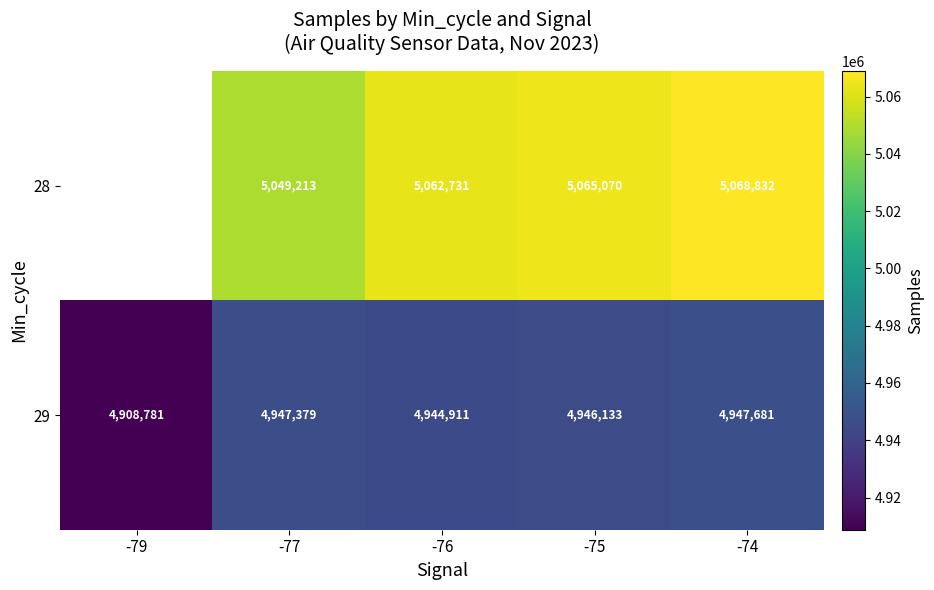

List the labels in order of 29 value, largest first.

-74, -77, -75, -76, -79